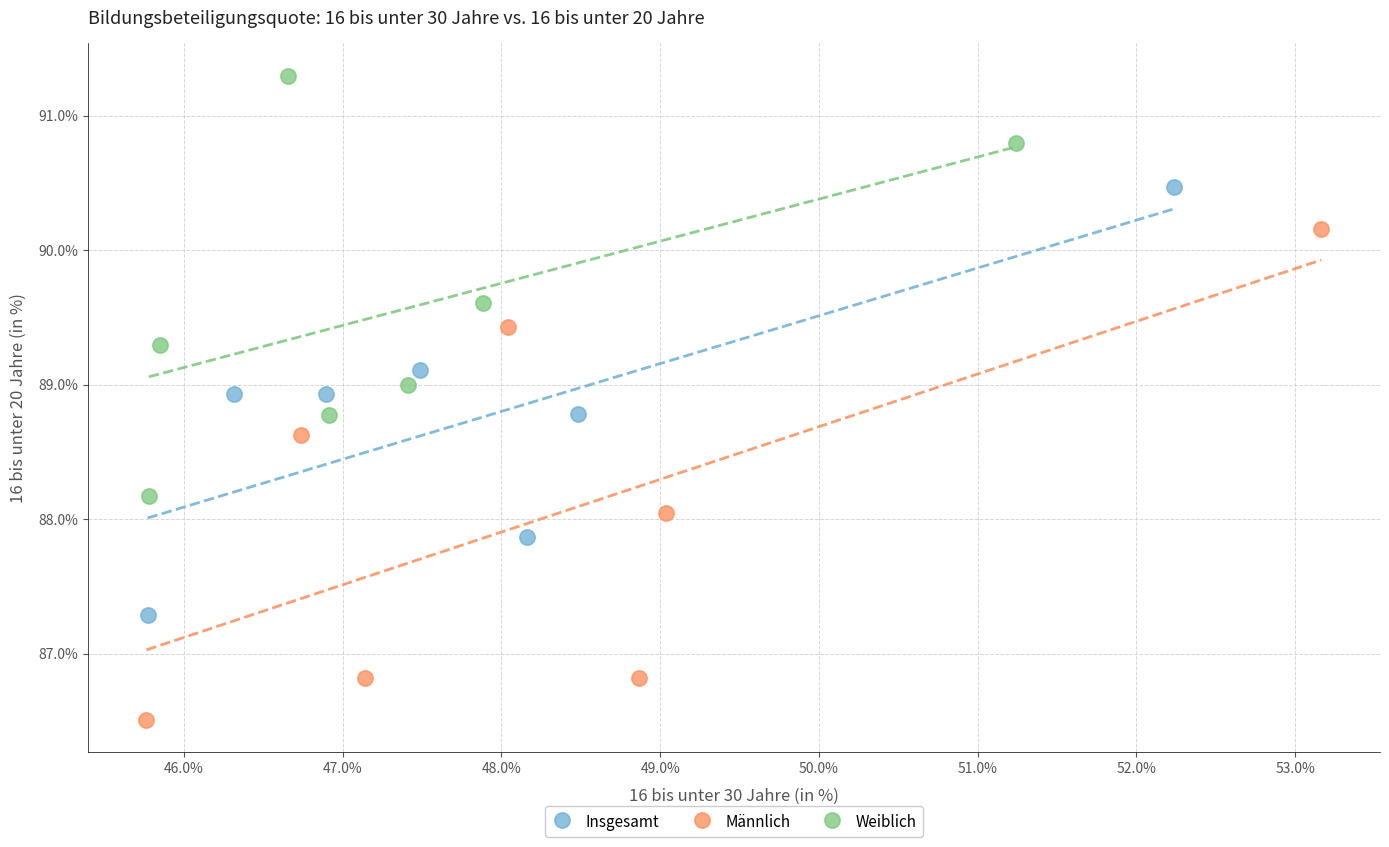

What are all the series names shown in the legend?

Insgesamt, Männlich, Weiblich